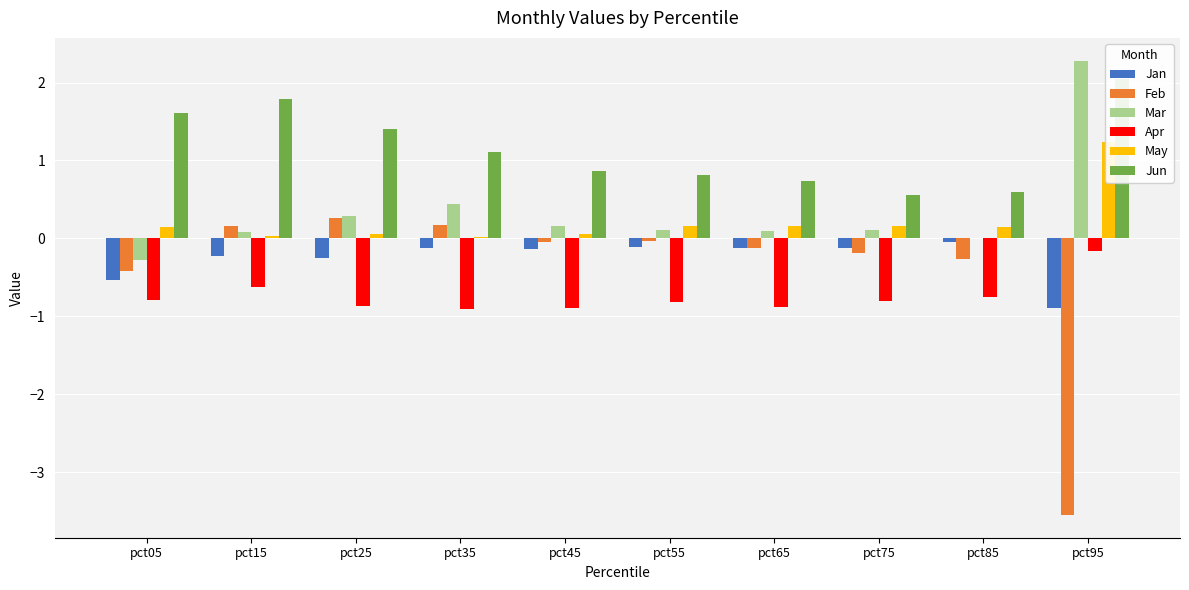

At which category is the sum across all series the highest?

pct15